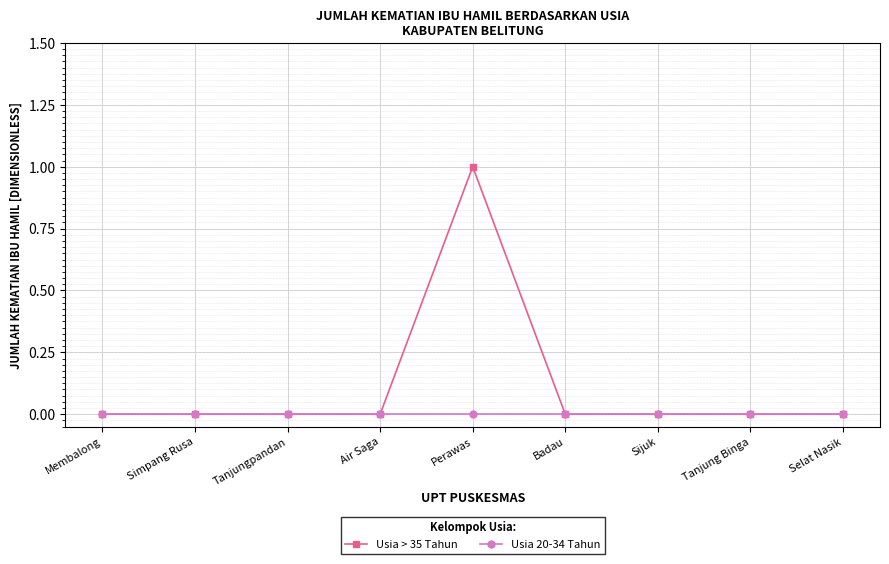

How many data points does each series have?

9